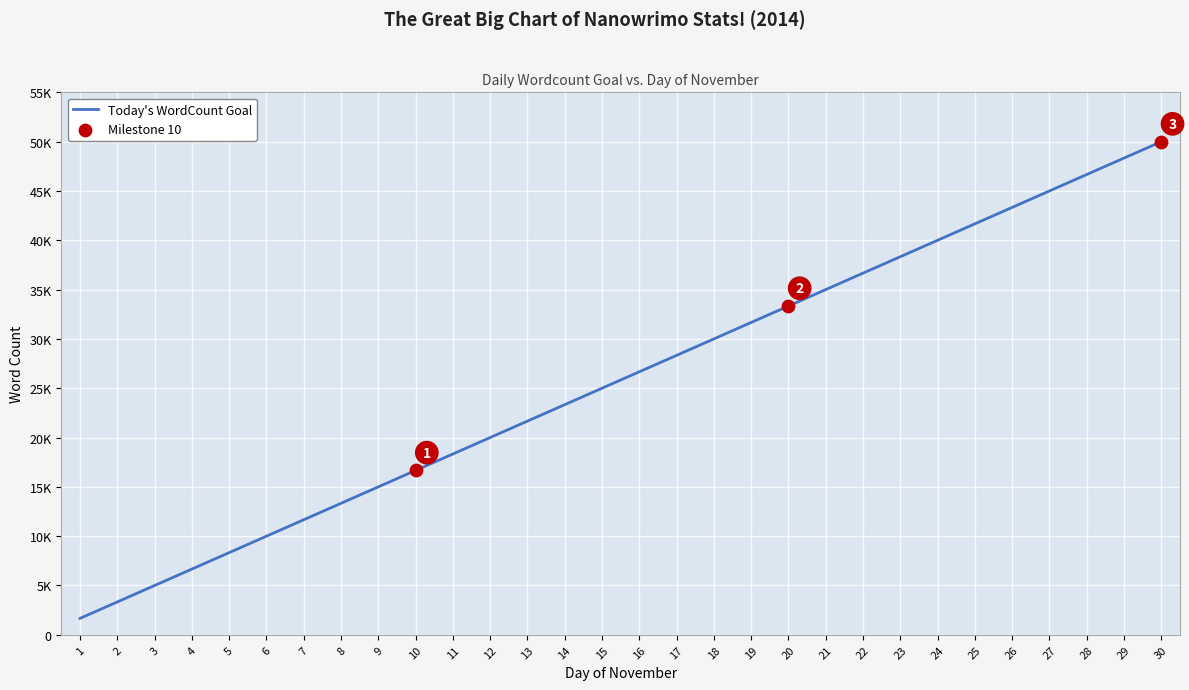

Does the chart have visible grid lines?

Yes